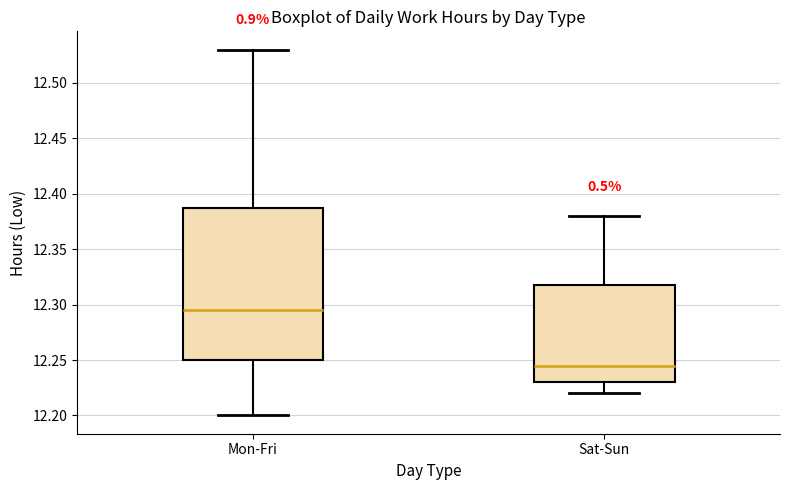

Which box's median line is the highest?

Mon-Fri